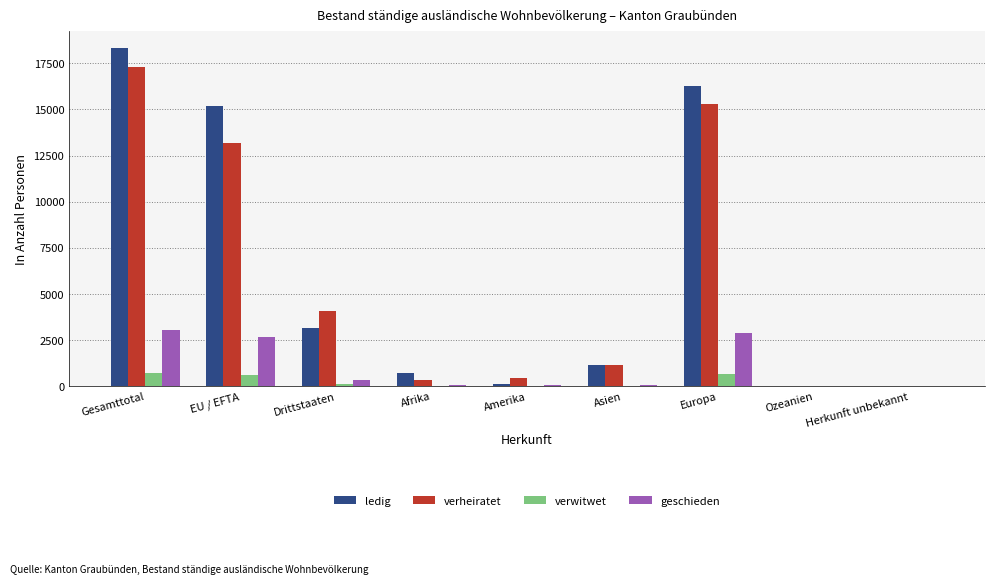

True or false: verheiratet has a value of 13193 at EU / EFTA.

True